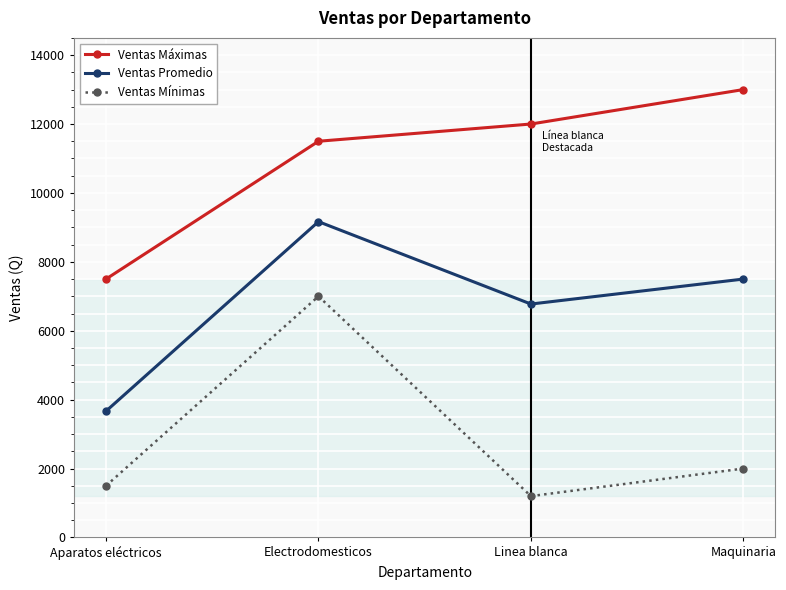

What is the sum of all Ventas Mínimas values?

11700.0